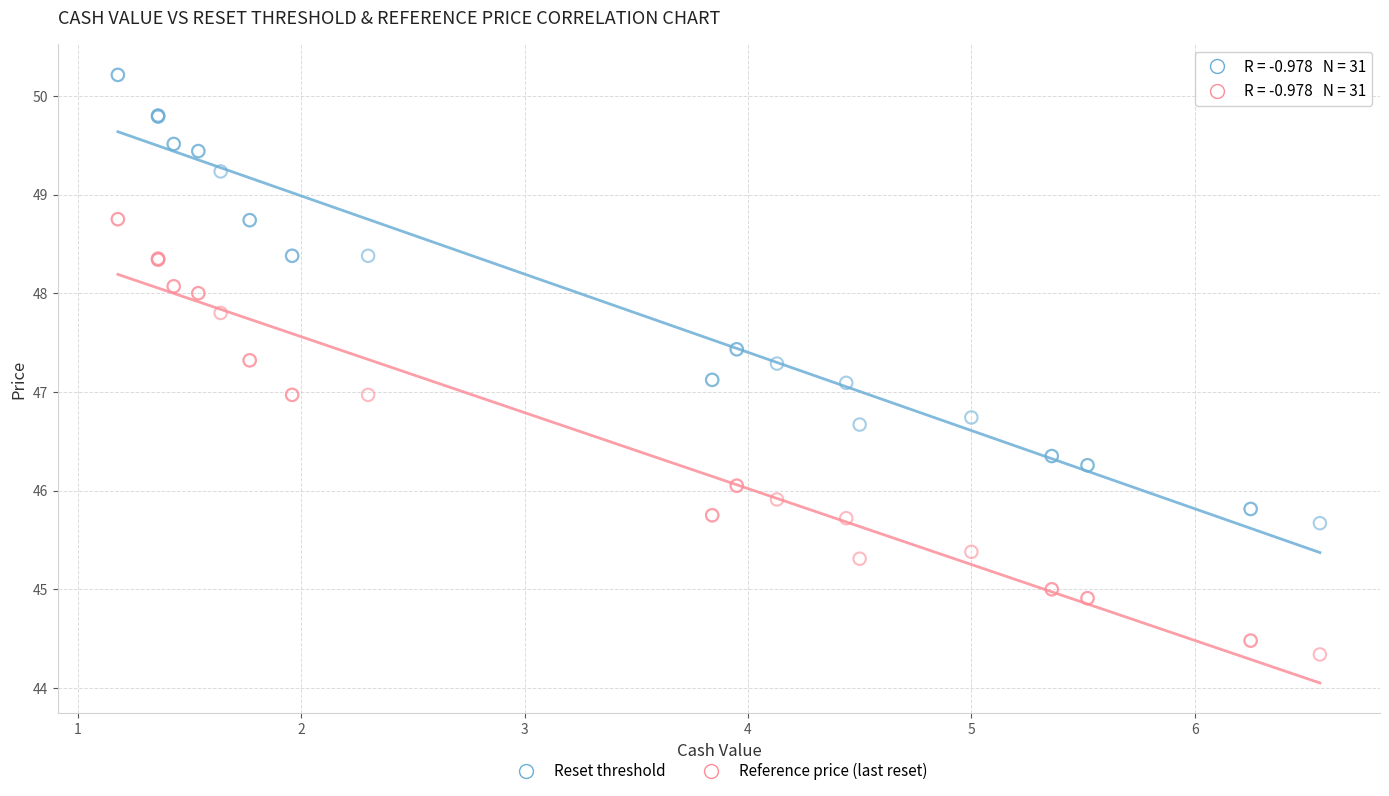

Which series reaches the maximum Y coordinate?

Reset threshold